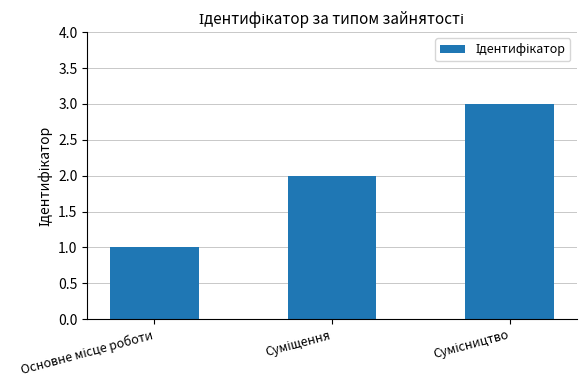

What is the sum of all values?

6